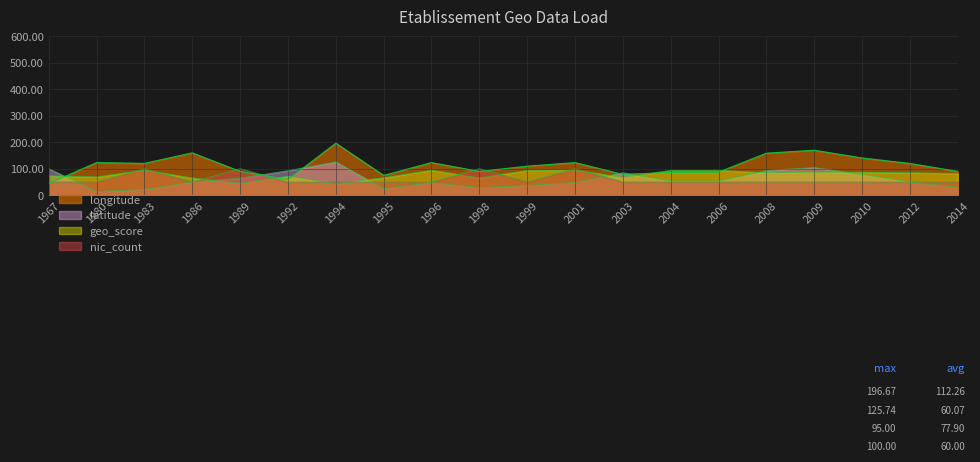

Reading right to left, extract all data points from this chart.

longitude: 90.0	120.0	140.7	170.0	158.8	87.0	86.0	78.7	123.2	109.7	89.9	123.2	74.8	196.7	58.8	90.0	160.0	120.3	123.3	44.0
latitude: 30.0	50.0	77.9	104.4	93.3	53.1	53.2	84.8	48.0	37.0	28.5	48.0	24.9	125.7	92.6	64.3	50.0	21.8	13.9	100.0
geo_score: 82.0	85.0	87.0	87.0	85.0	94.0	94.0	67.0	95.0	94.0	65.0	95.0	66.0	43.0	72.0	45.0	65.0	95.0	69.0	73.0
nic_count: 50.0	50.0	50.0	50.0	50.0	50.0	50.0	50.0	100.0	50.0	100.0	50.0	50.0	50.0	50.0	100.0	50.0	100.0	50.0	50.0